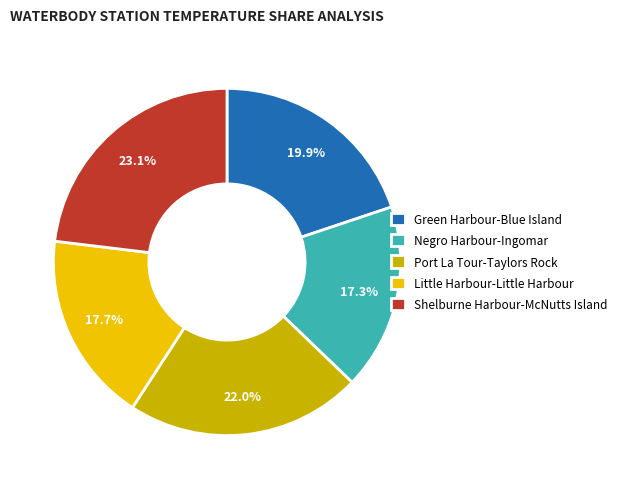

To the nearest percent, what is the difference between the Port La Tour-Taylors Rock and Negro Harbour-Ingomar slice percentages?

5%